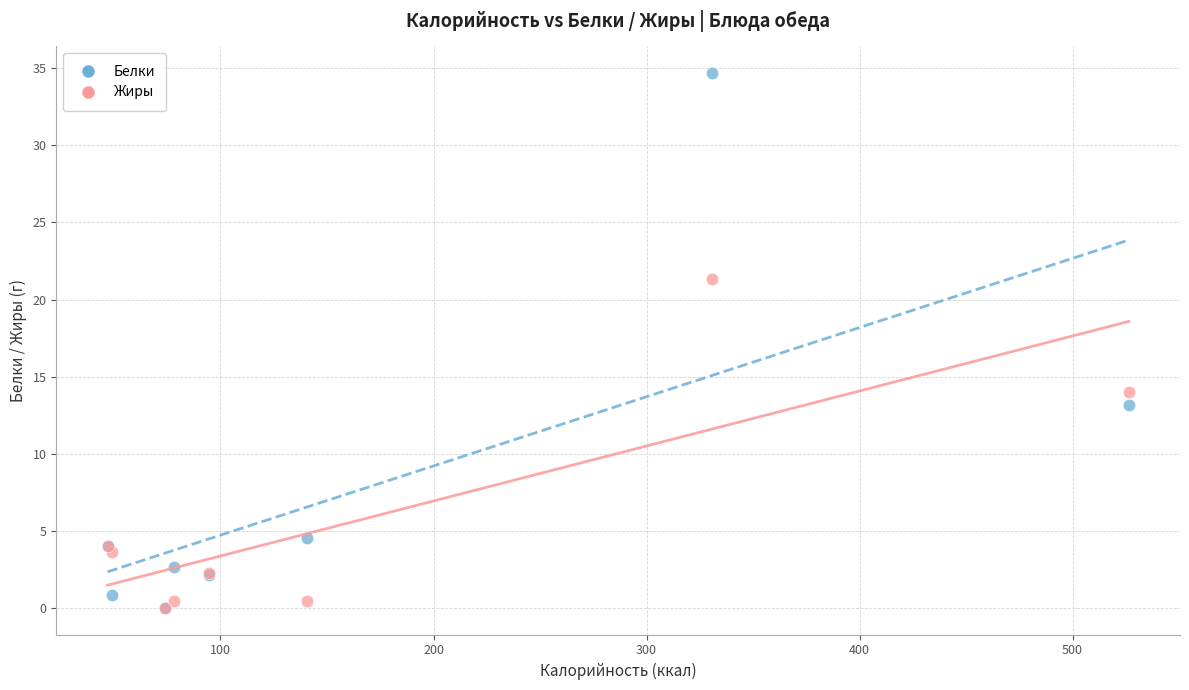

In the Жиры series, what Y value is closest to 10?

14.0